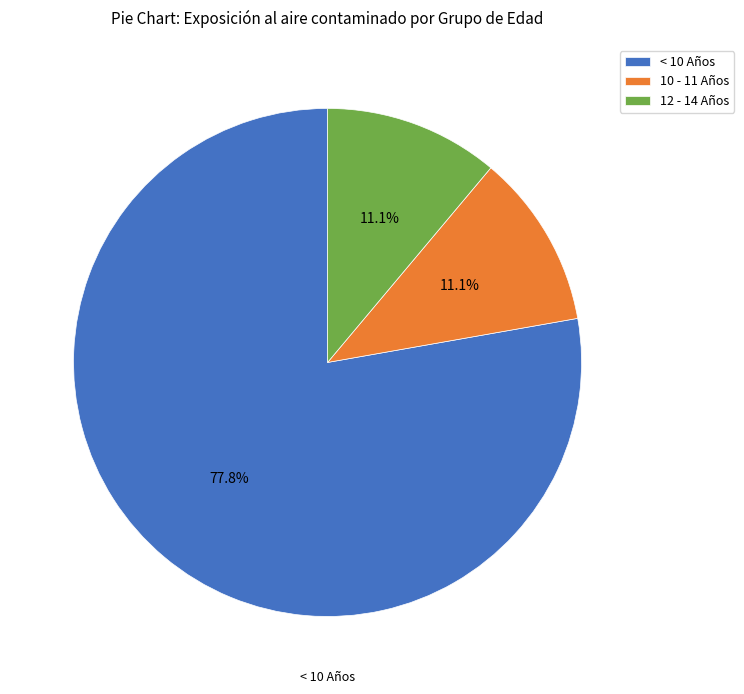

Which has a higher value, 12 - 14 Años or < 10 Años?

< 10 Años